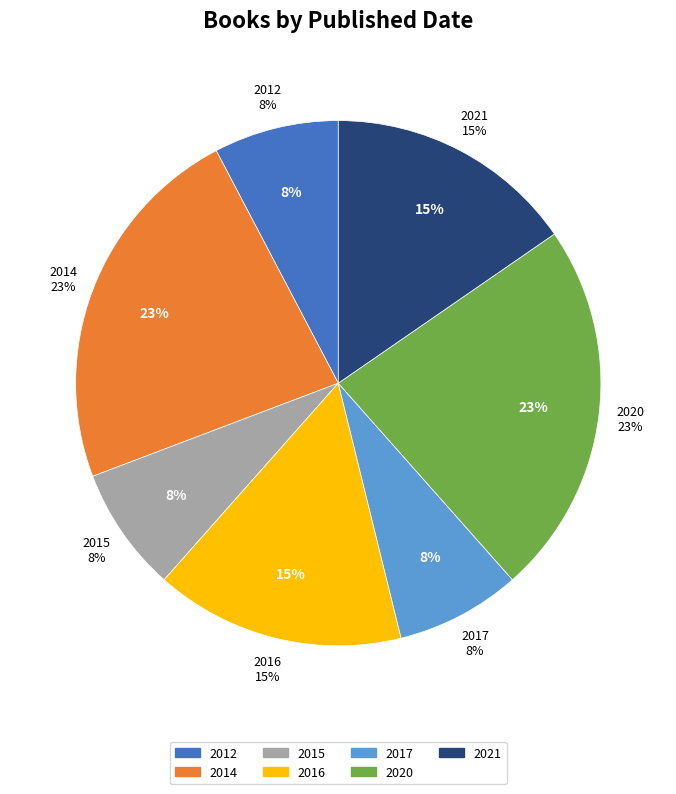

To the nearest percent, what is the average slice percentage?

14%